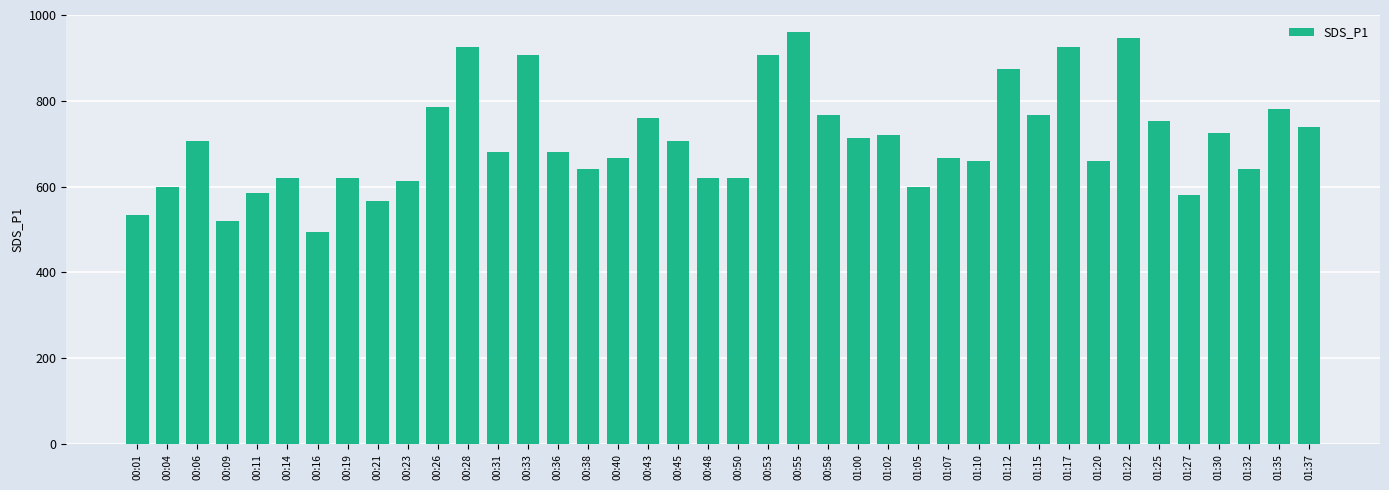

What is the difference between the values at 01:37 and 00:33?

166.0